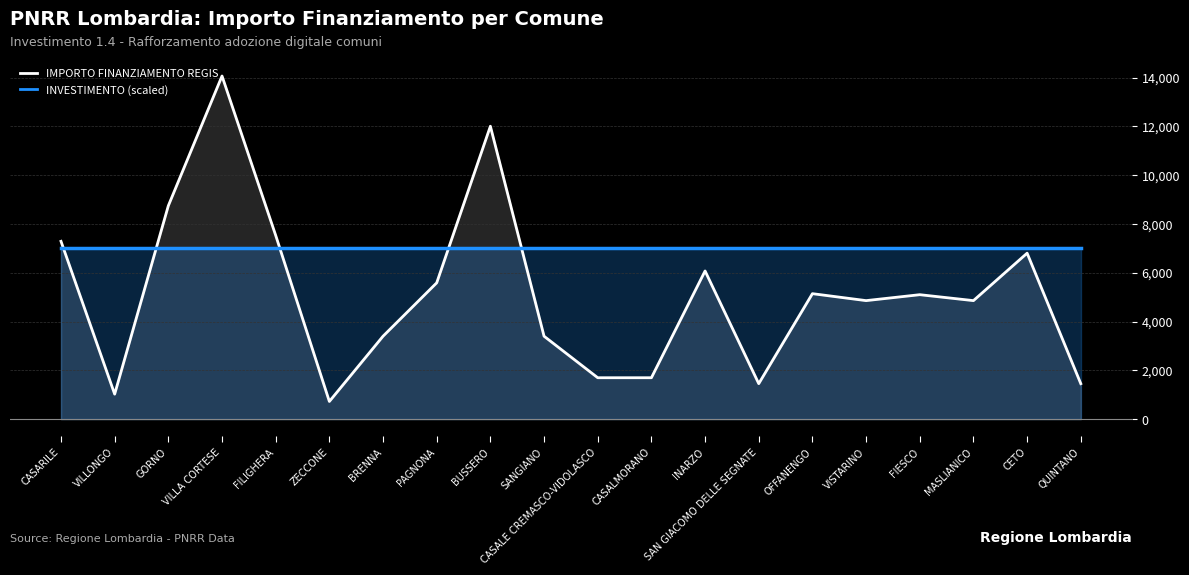

Reading right to left, extract all data points from this chart.

IMPORTO FINANZIAMENTO REGIS: 1458	6804	4860	5103	4860	5145	1458	6075	1701	1701	3402	12005	5589	3402	729	7533	14063	8748	1029	7290
INVESTIMENTO (scaled): 7000	7000	7000	7000	7000	7000	7000	7000	7000	7000	7000	7000	7000	7000	7000	7000	7000	7000	7000	7000